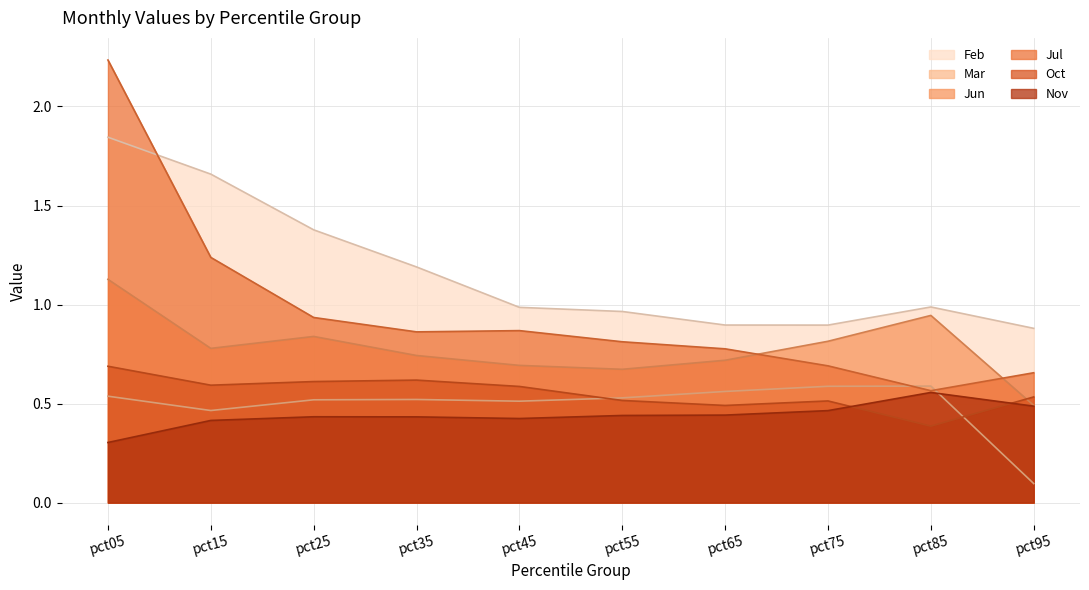

What is the total value across all series at pct75?

4.0